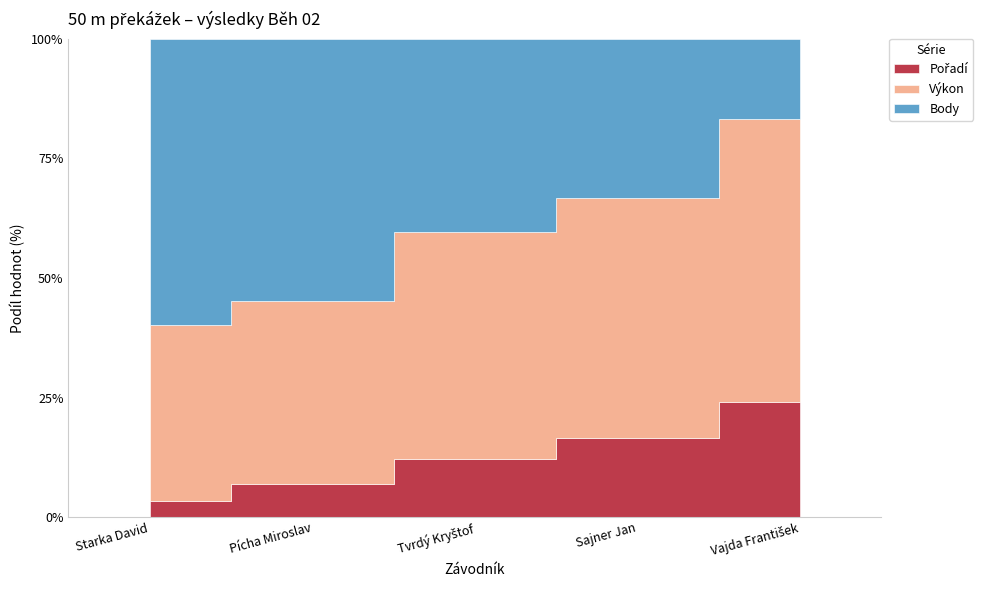

List the labels in order of Body value, largest first.

Starka David, Pícha Miroslav, Tvrdý Kryštof, Sajner Jan, Vajda František